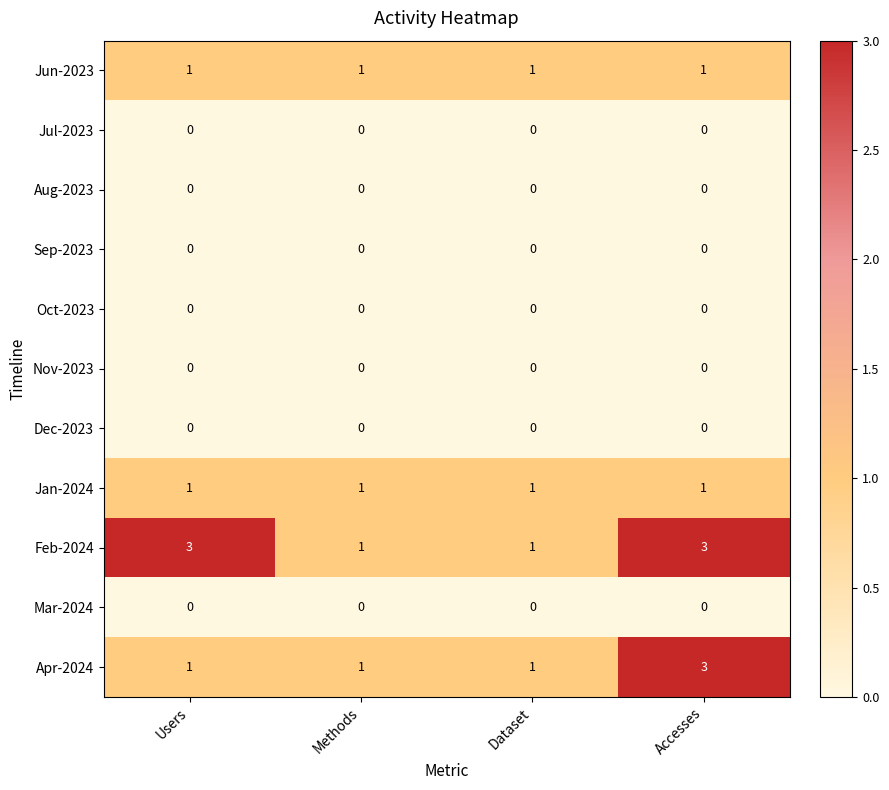

What is the difference between the highest and lowest values at Accesses?

3